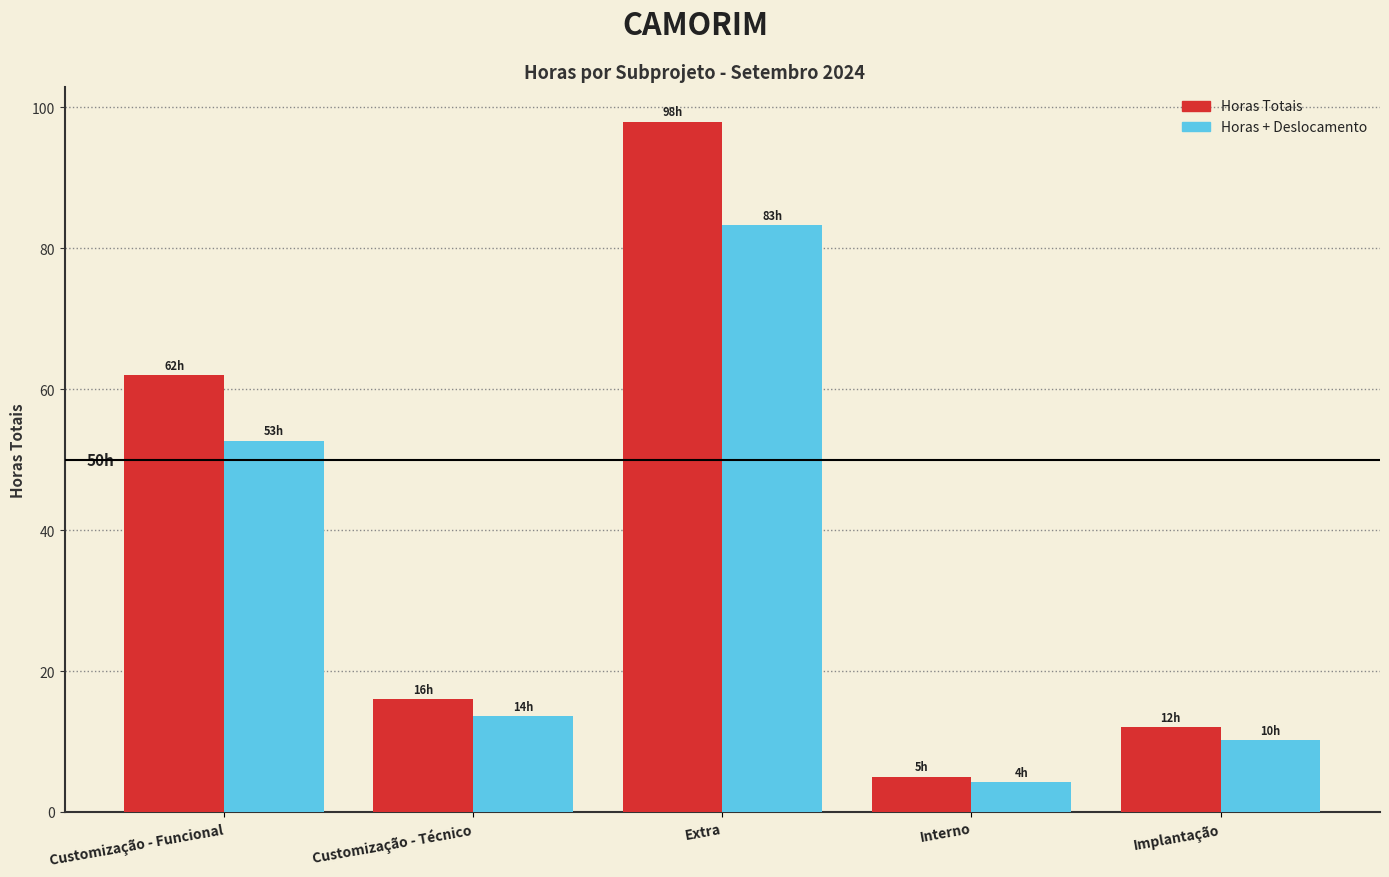

Is it true that Horas Totais equals 35.2 at Extra?

False